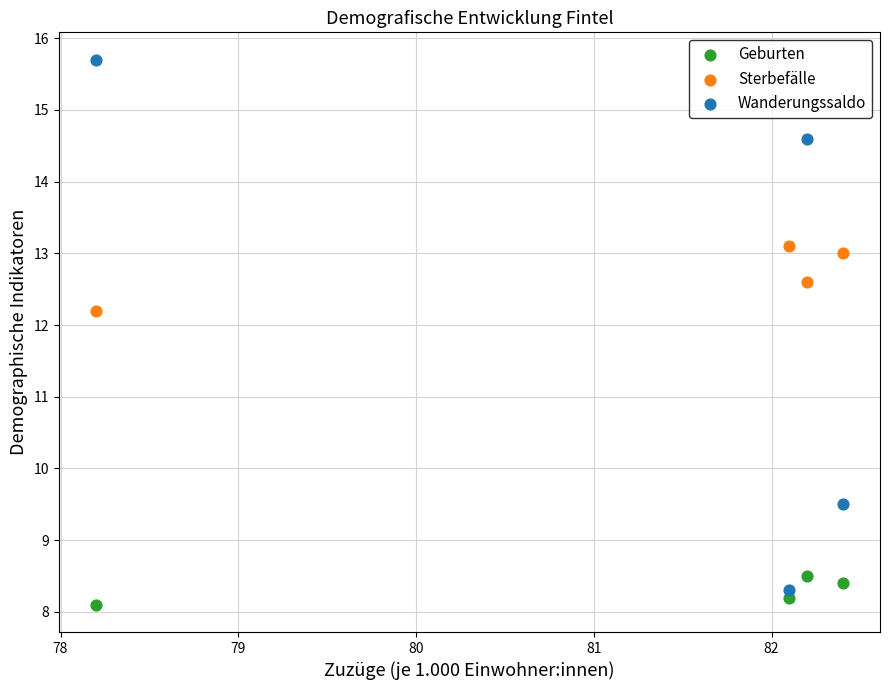

Across all series, what Y value is closest to 11?

12.2